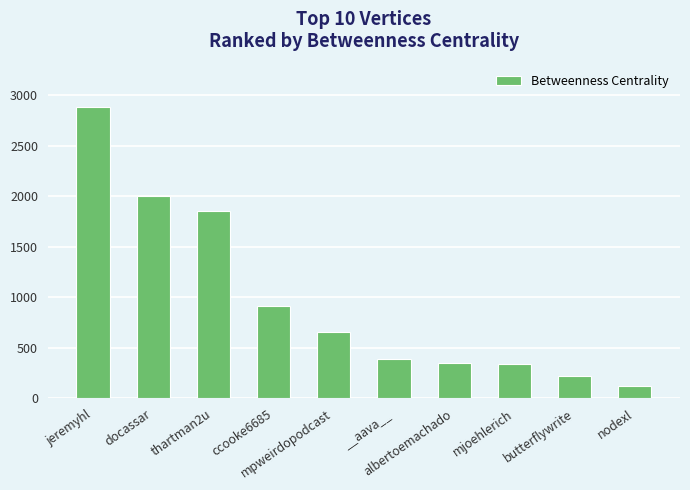

What is the approximate value at __aava__?

391.9